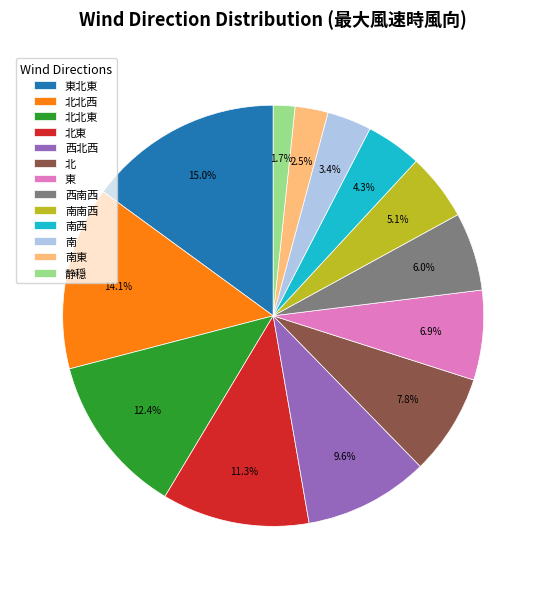

How many segments does this pie chart have?

13